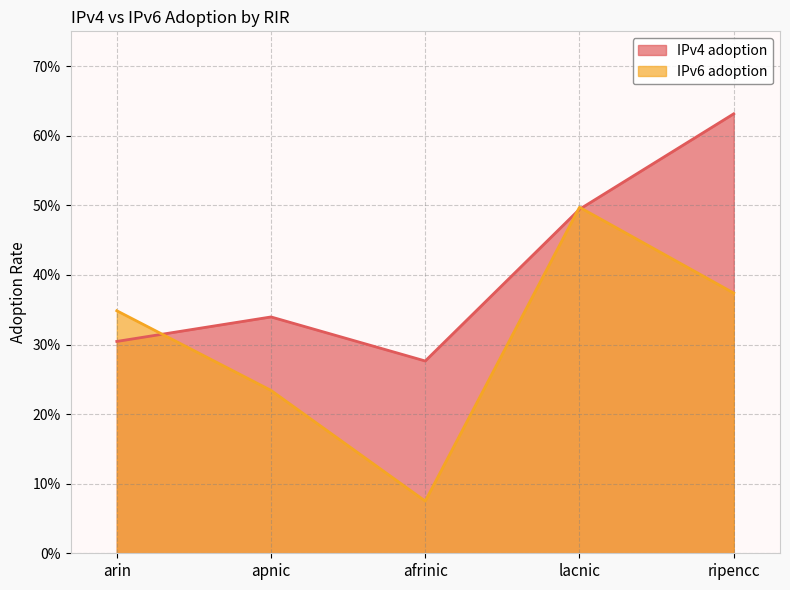

Where is the first local maximum for IPv4 adoption?

apnic